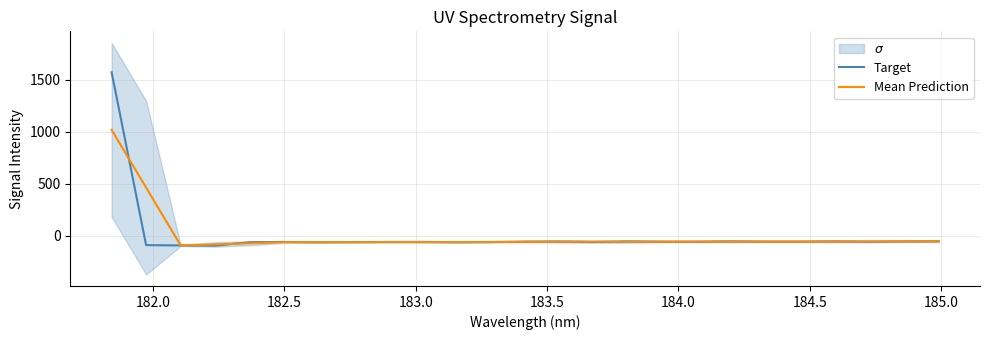

What are all the series names shown in the legend?

Target, Mean Prediction